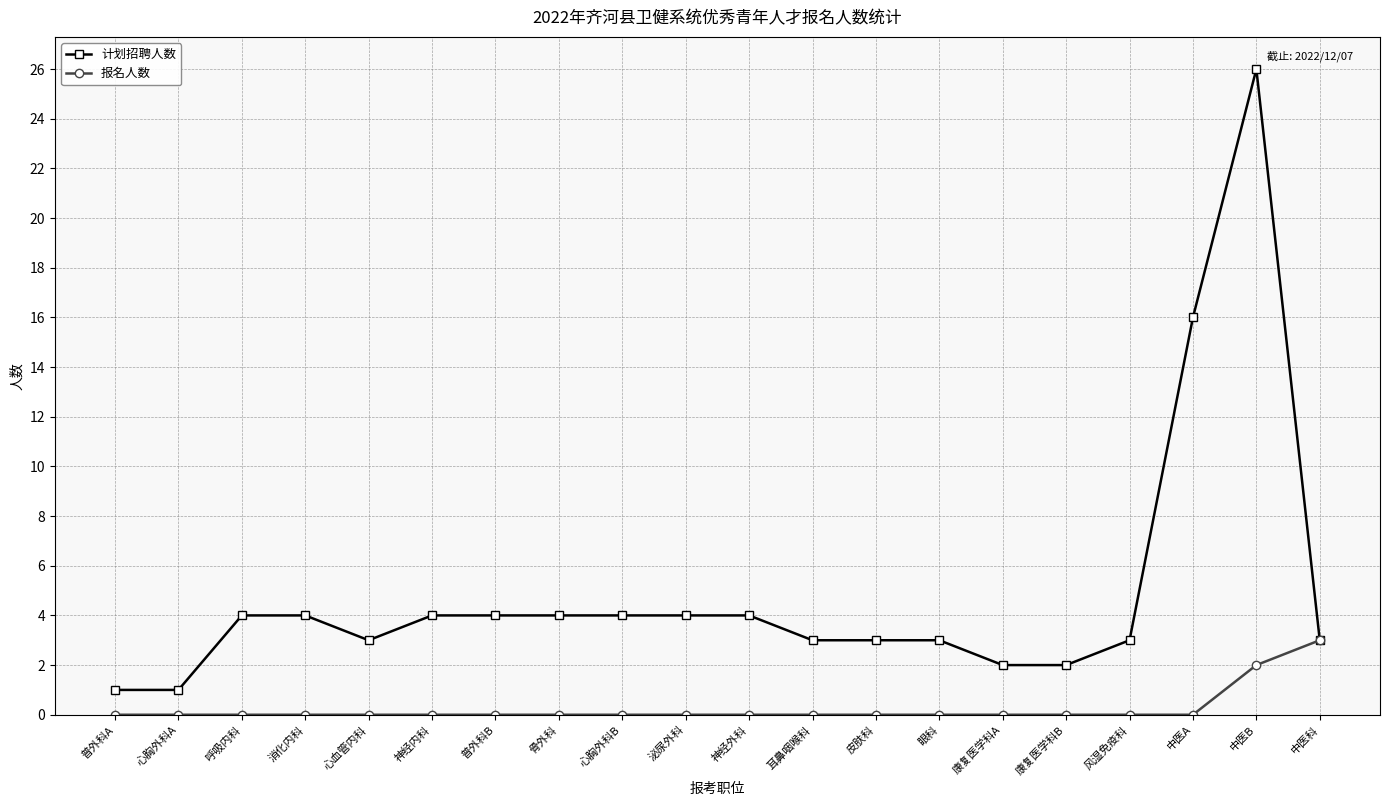

Reading left to right, transcribe all the data shown in this chart.

计划招聘人数: 1	1	4	4	3	4	4	4	4	4	4	3	3	3	2	2	3	16	26	3
报名人数: 0	0	0	0	0	0	0	0	0	0	0	0	0	0	0	0	0	0	2	3